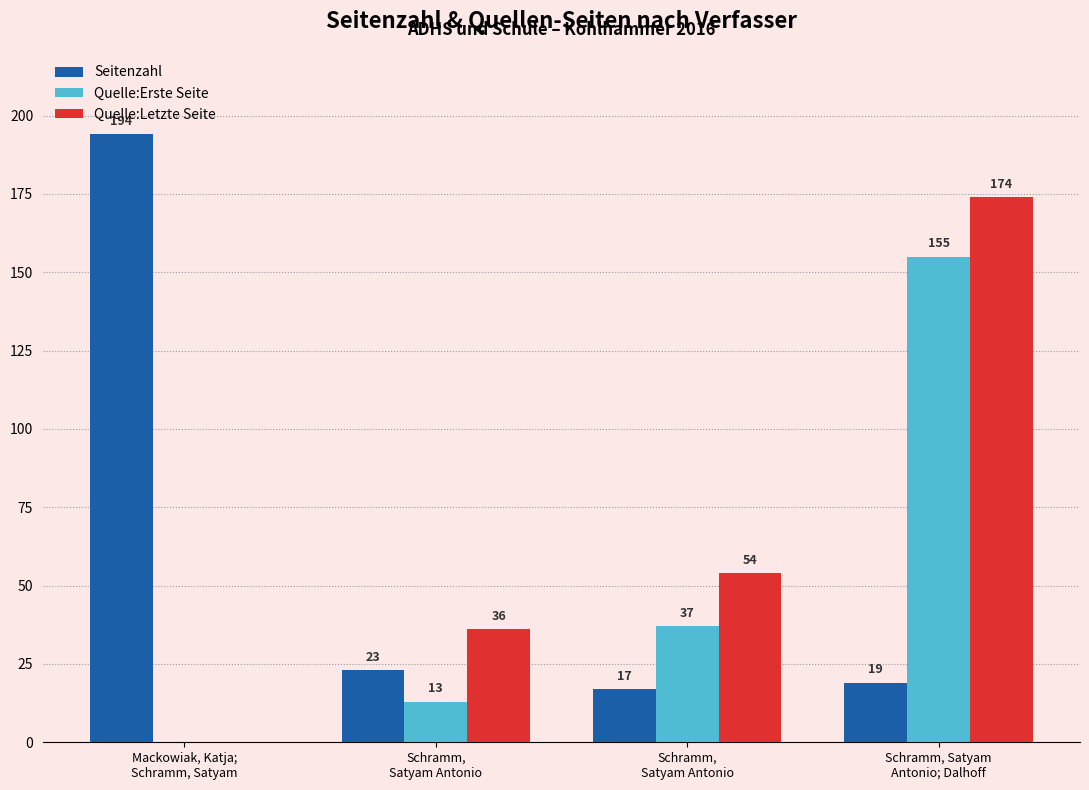

Which series has the widest spread of values?

Seitenzahl